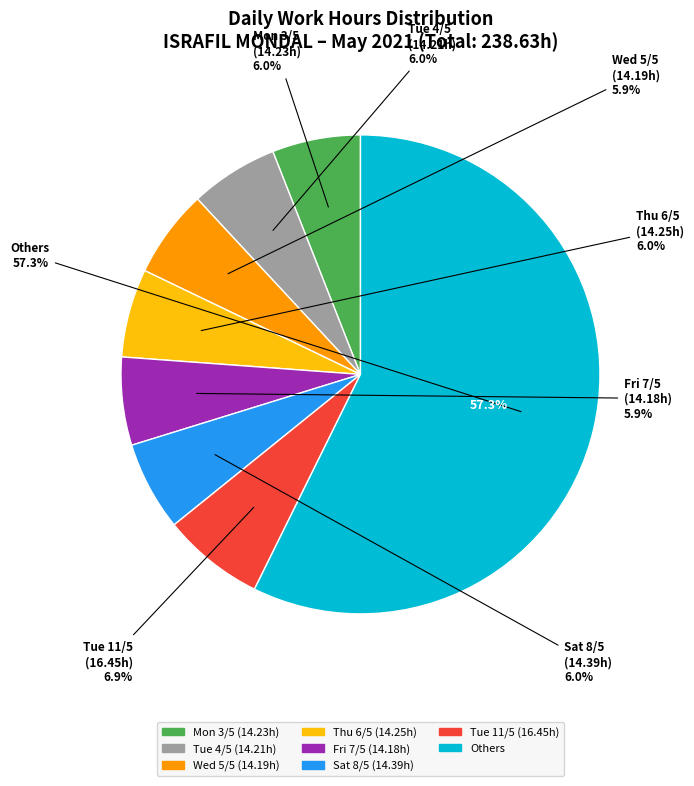

Does Tue (4) represent more than half of the total?

No